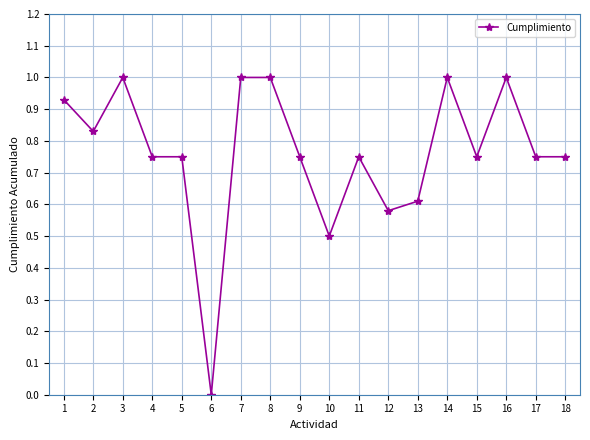

Is it true that the value at 14 is 1.3?

False